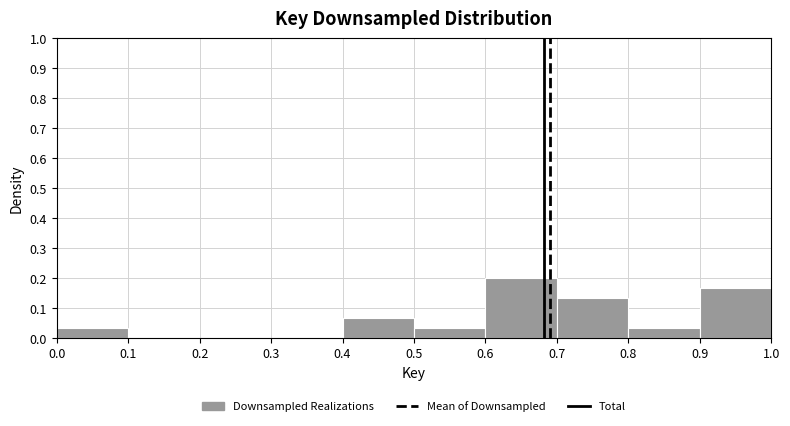

Which range on the x-axis has the tallest bar?

0.6 to 0.7